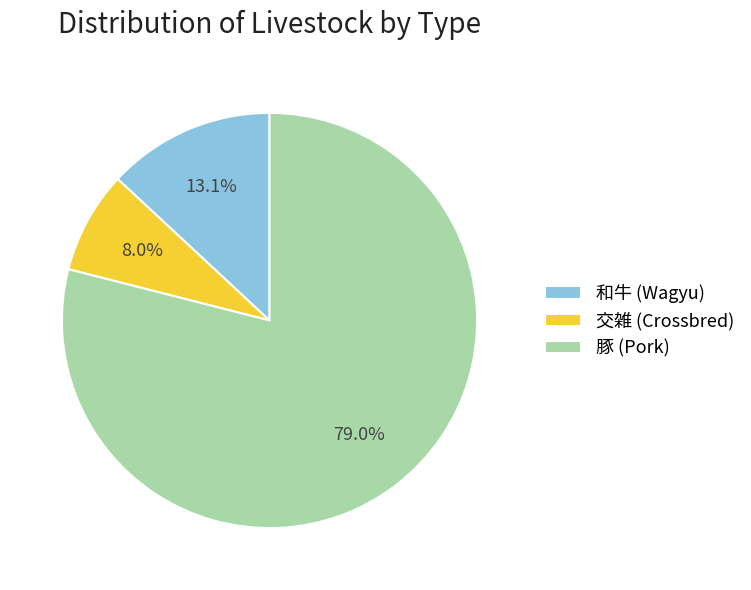

What is the ratio of the value at 和牛 (Wagyu) to the value at 交雑 (Crossbred)?

1.6